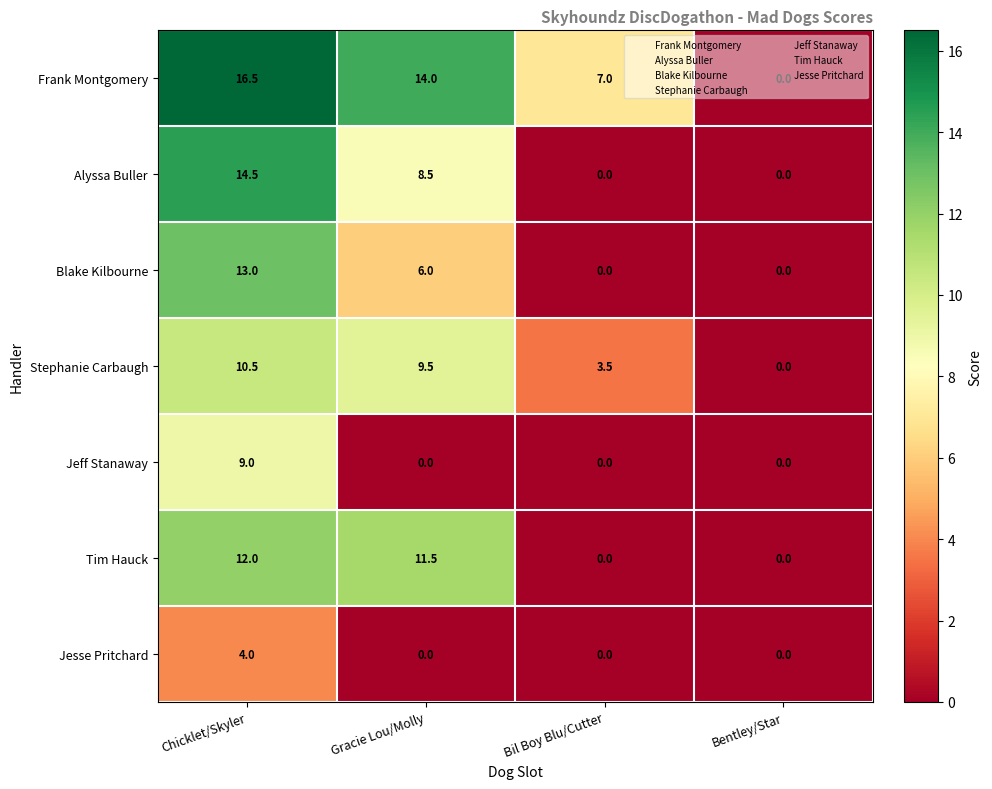

What is the difference between the maximum and second lowest values in the Tim Hauck series?

12.0